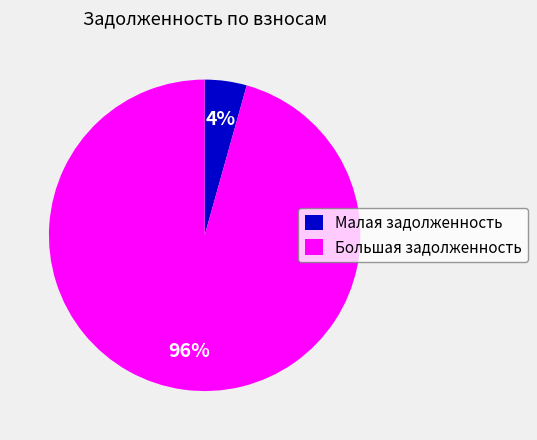

Between Большая задолженность and Малая задолженность, which is larger?

Большая задолженность